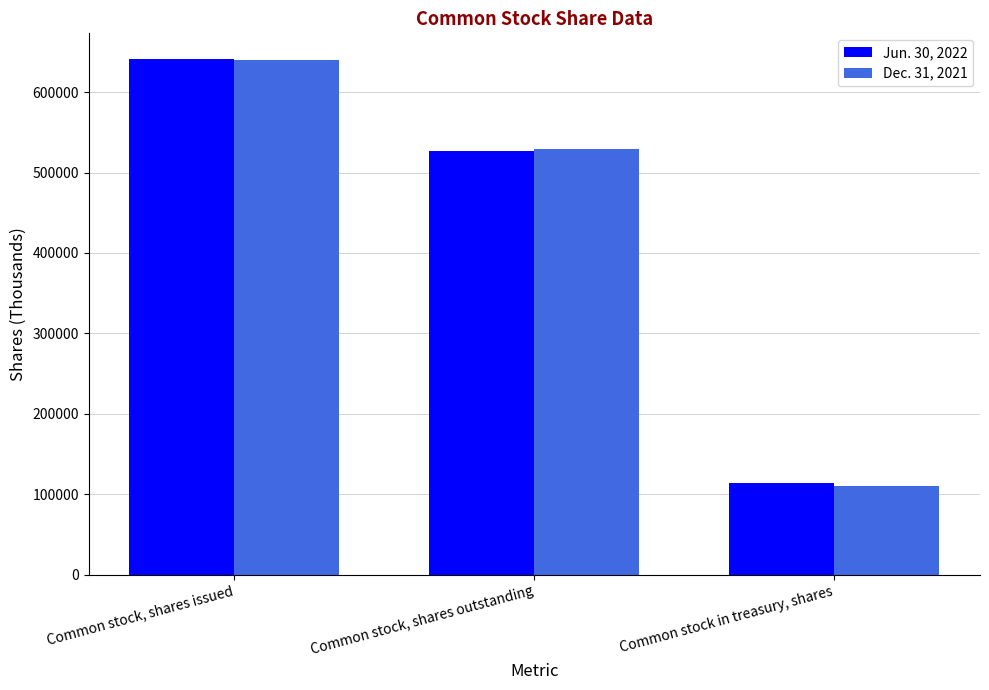

What is the smallest value displayed?

110720